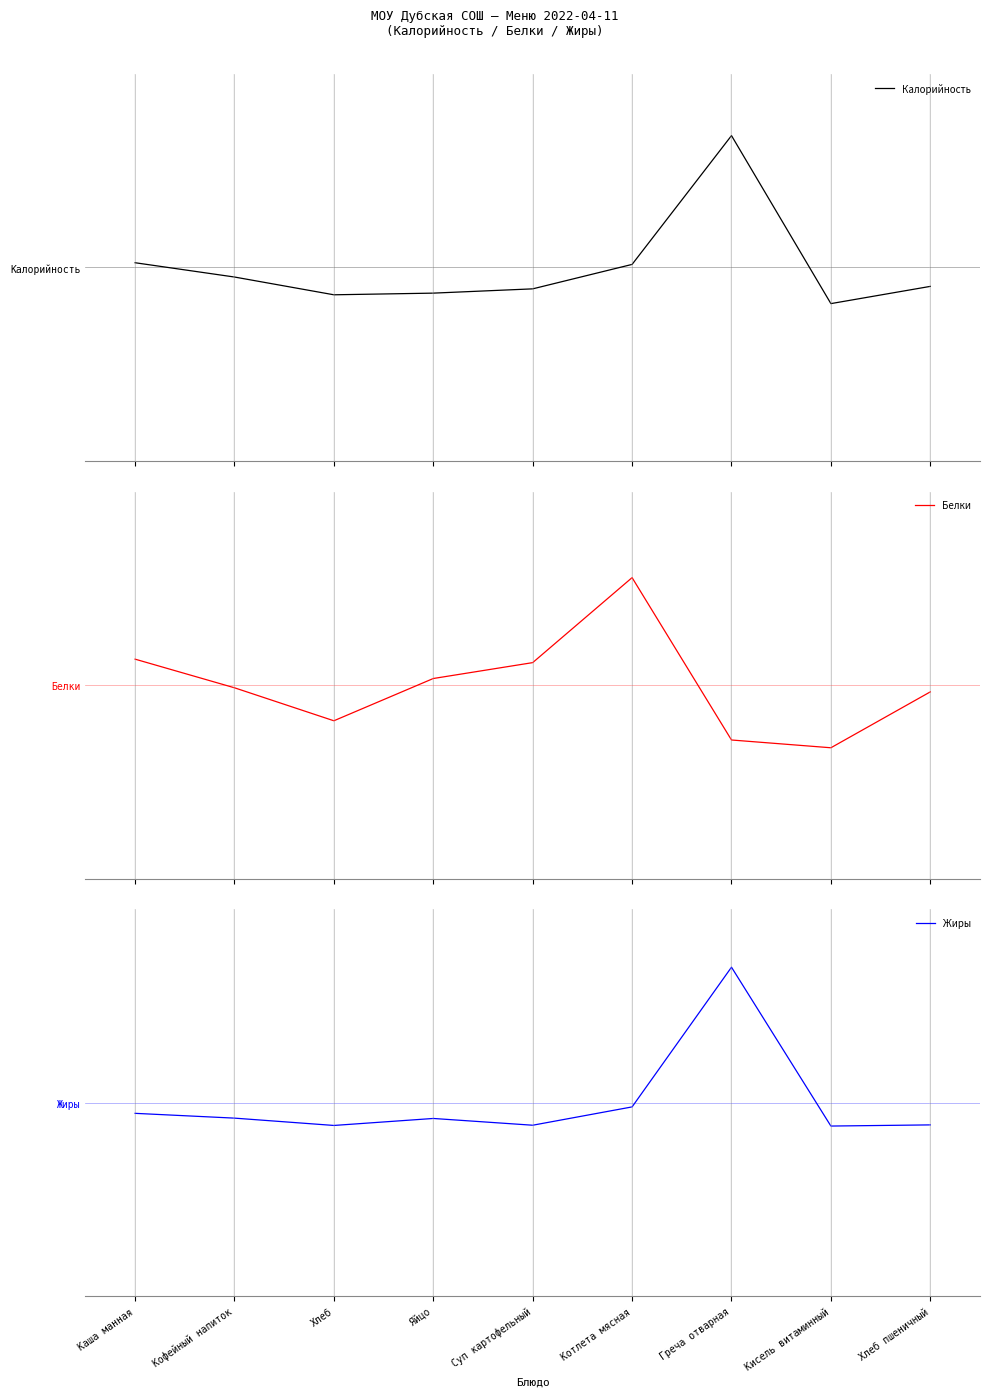

How many values in Белки are above zero?

4